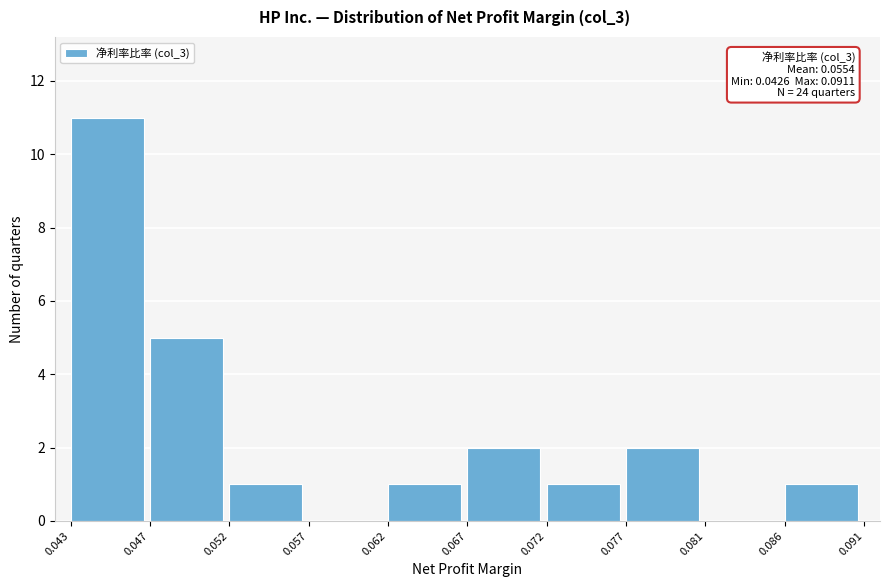

Over which range of the x-axis is the bar tallest?

0.043 to 0.047